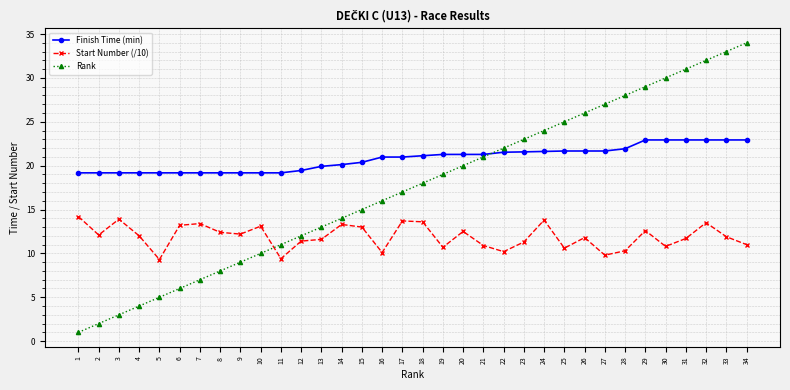

List the series in order of their peak value, highest first.

Rank, Finish Time (min), Start Number (/10)